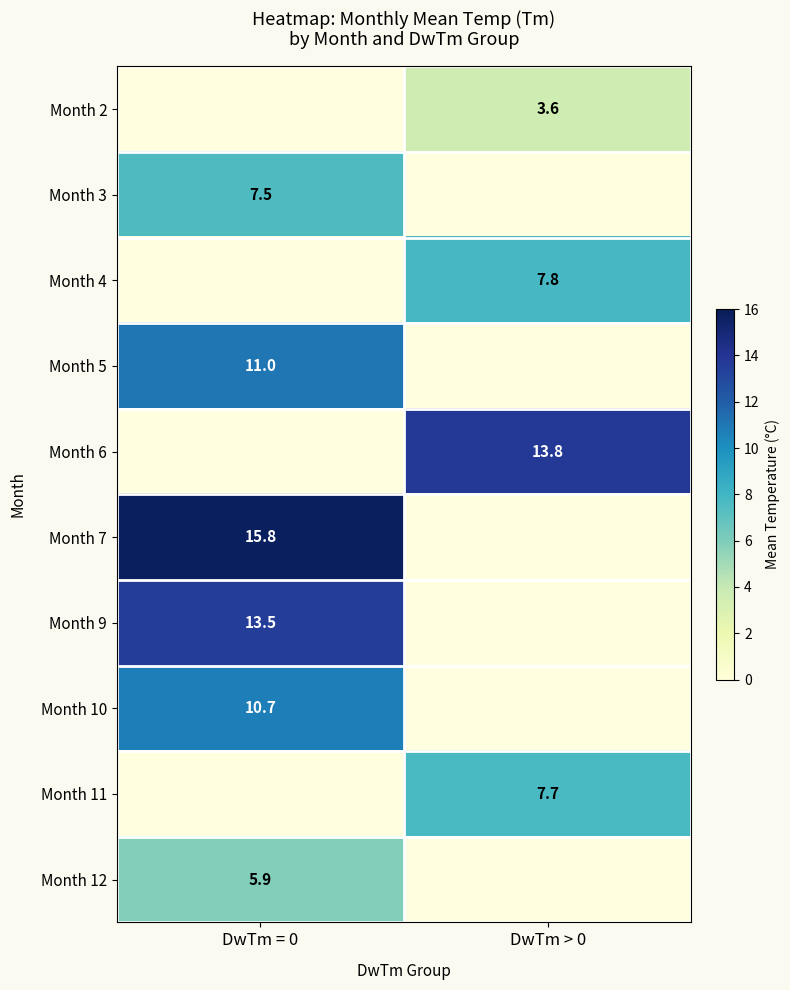

Which category has the lowest value across all series?

DwTm > 0